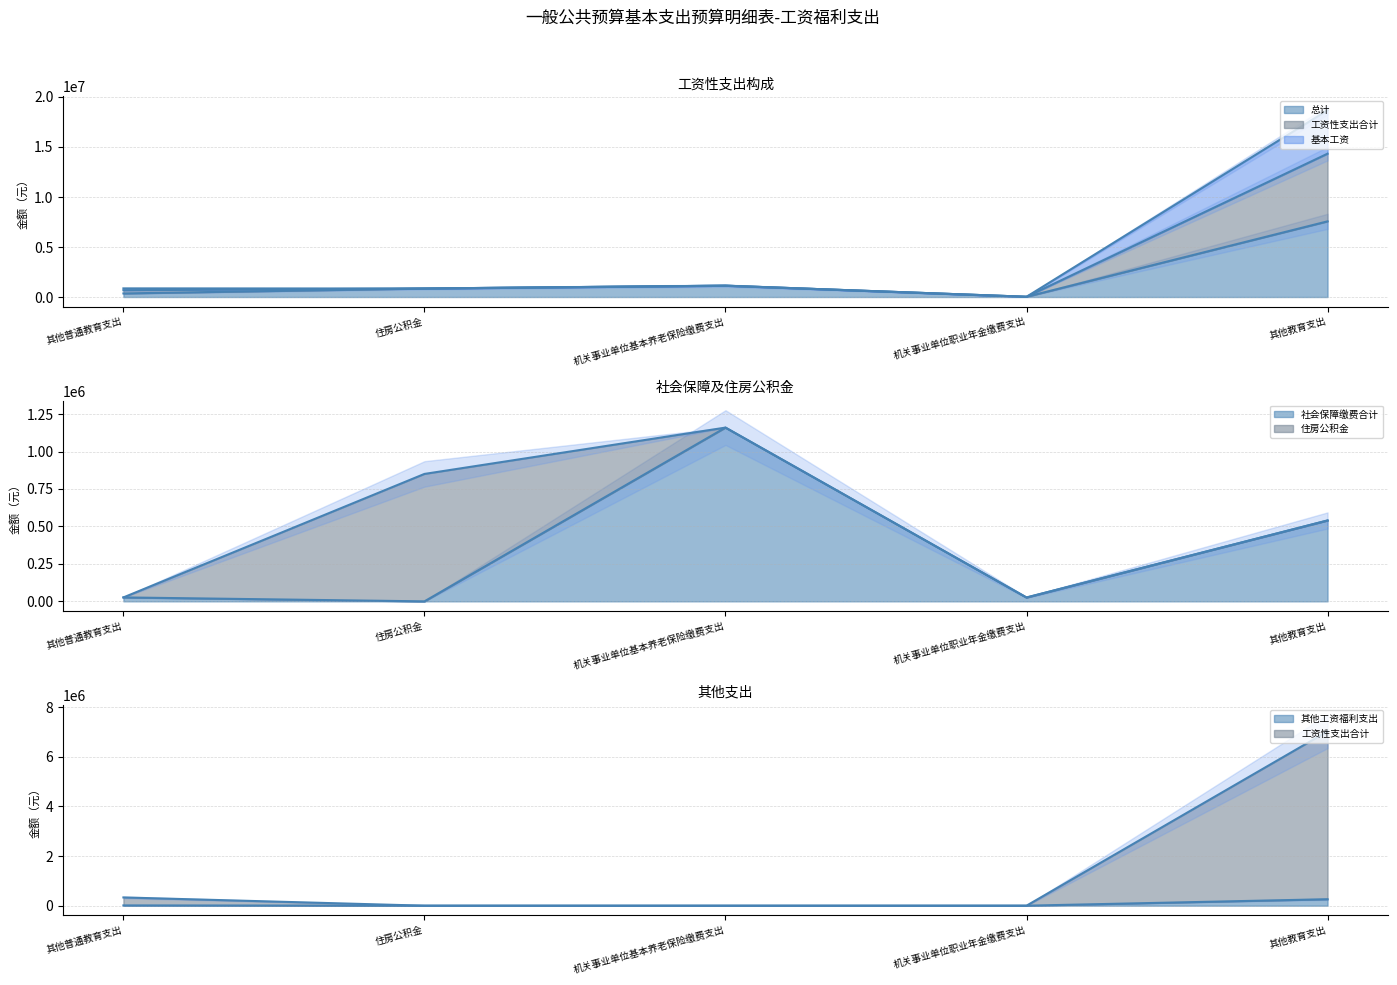

Between 住房公积金 and 机关事业单位基本养老保险缴费支出, which series saw the biggest shift?

mean (社会保障缴费合计)